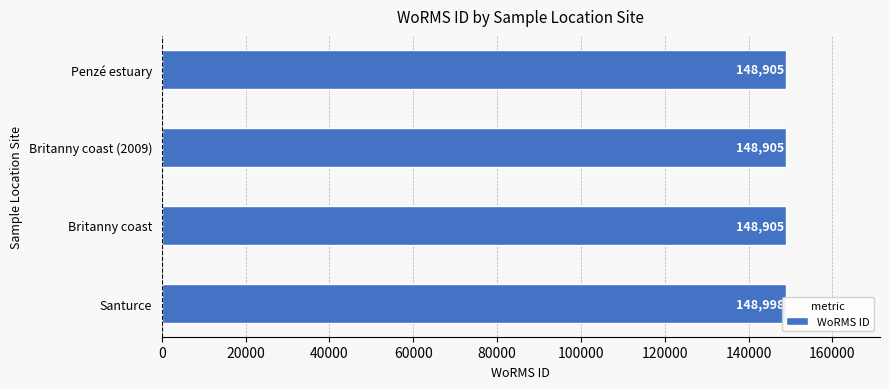

Count the values in the range 148905 to 148998.

4